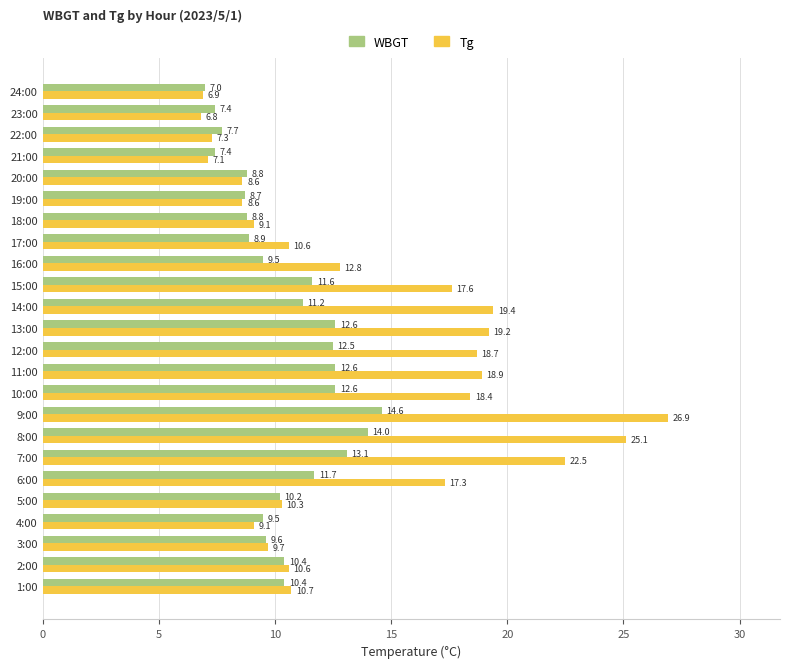

Where is Tg nearest to the value 16?

6:00